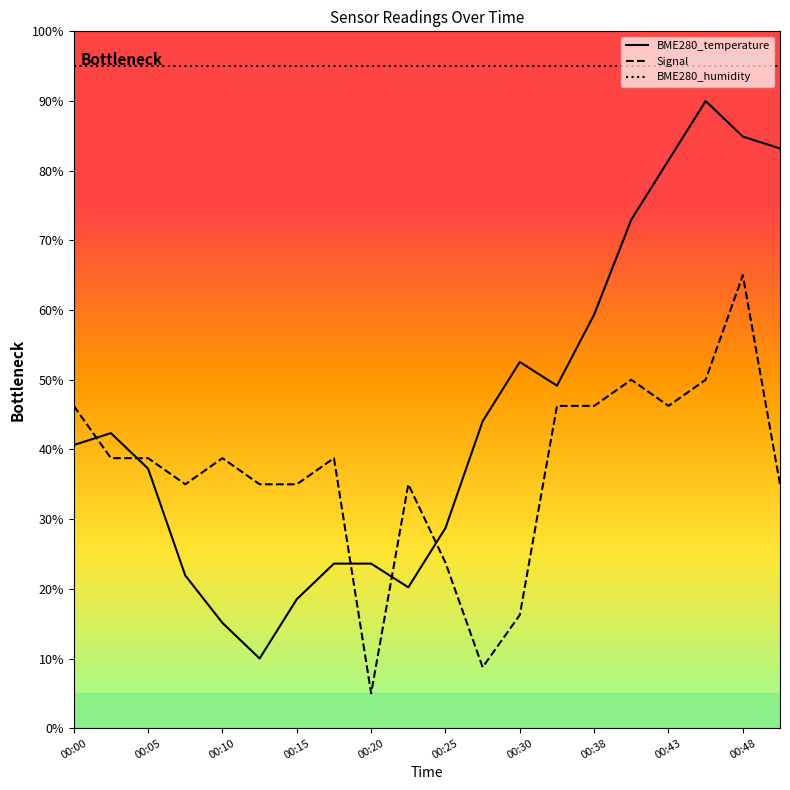

How many series are shown in this chart?

3